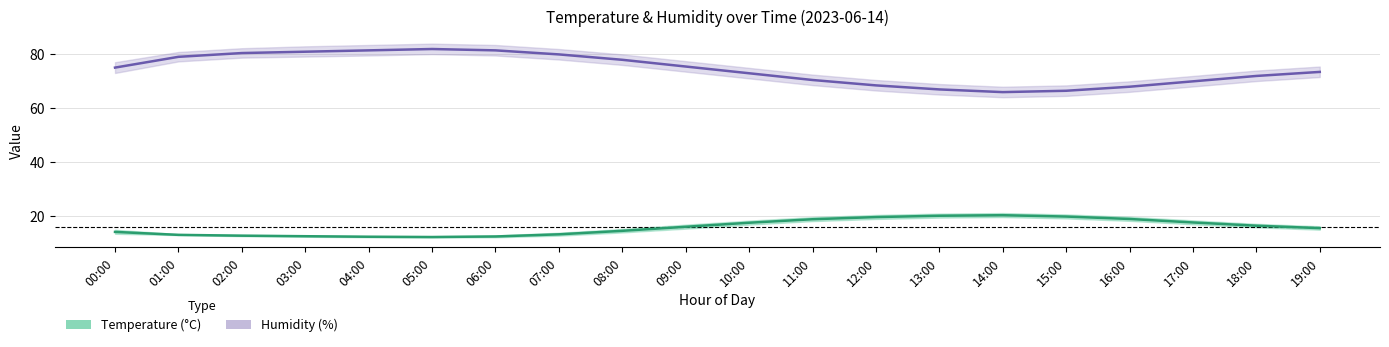

How many values in the humidity series are below 75?

10